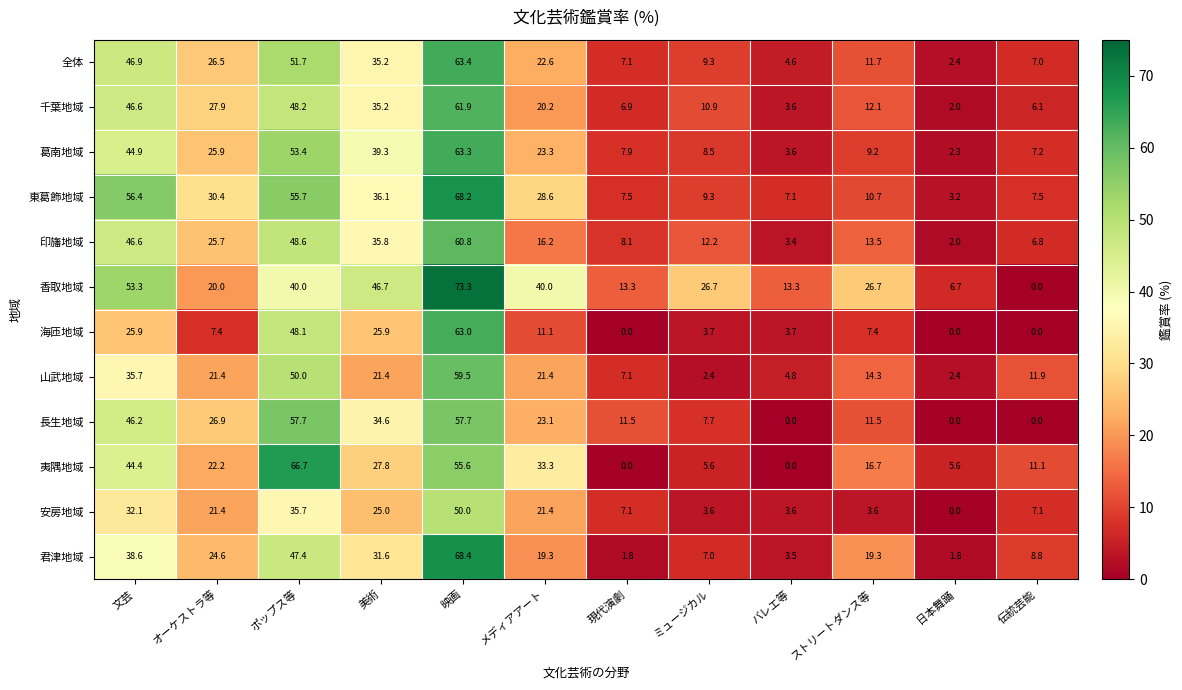

At which label does 君津地域 first exceed 19?

文芸